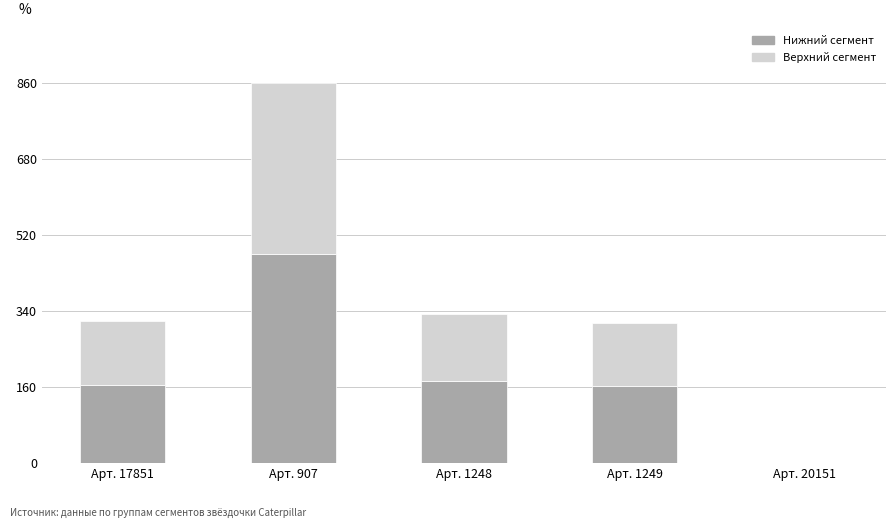

Are the bars horizontal?

No